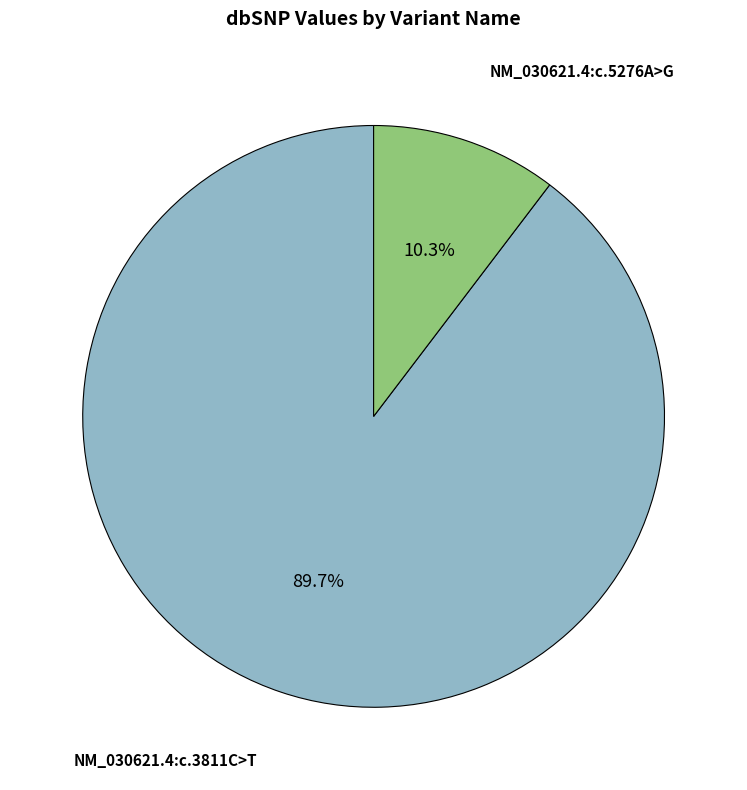

Does any single category account for the majority?

Yes